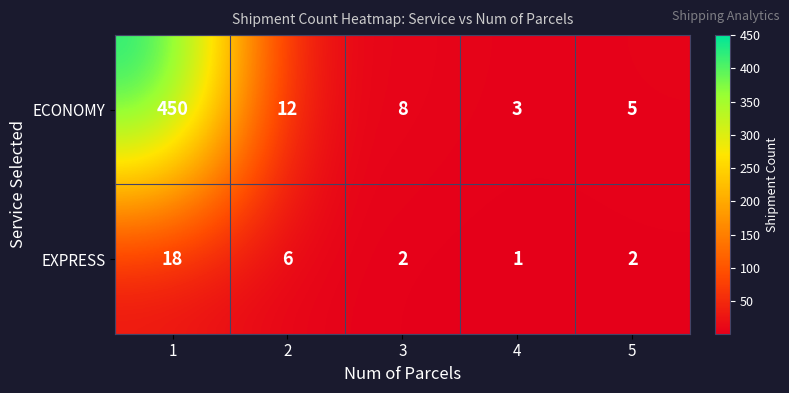

Reading left to right, transcribe all the data shown in this chart.

ECONOMY: 450	12	8	3	5
EXPRESS: 18	6	2	1	2